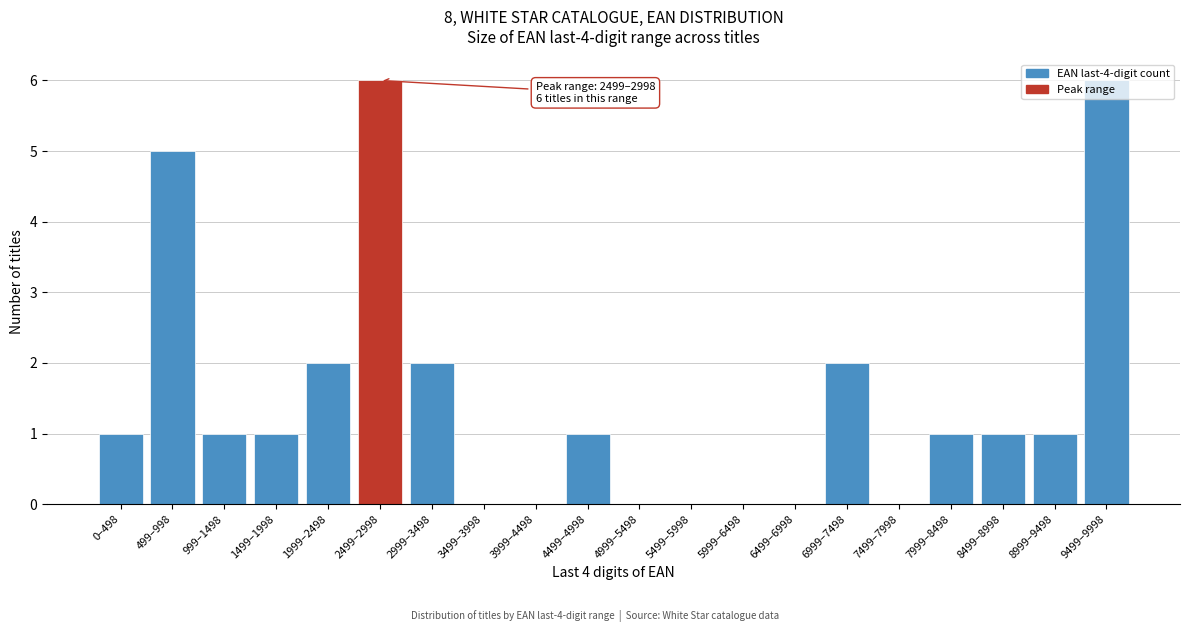

The chart shows a value of 1 at 0–498. True or false?

True